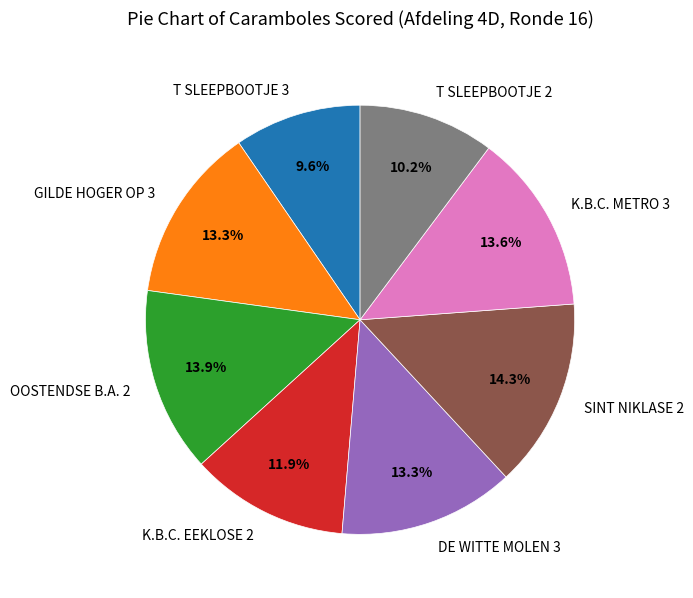

What percentage is NOT represented by T SLEEPBOOTJE 2?

89.8%